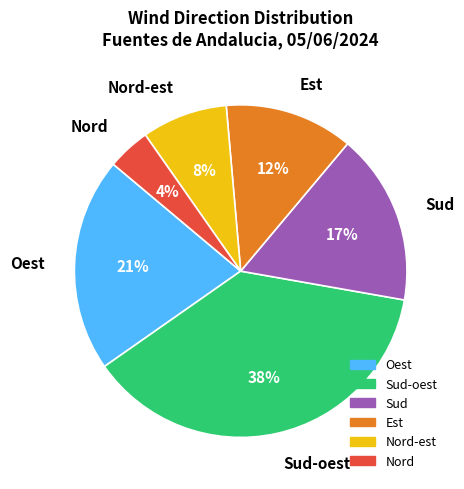

To the nearest percent, what is the combined percentage of Sud and Nord?

21%